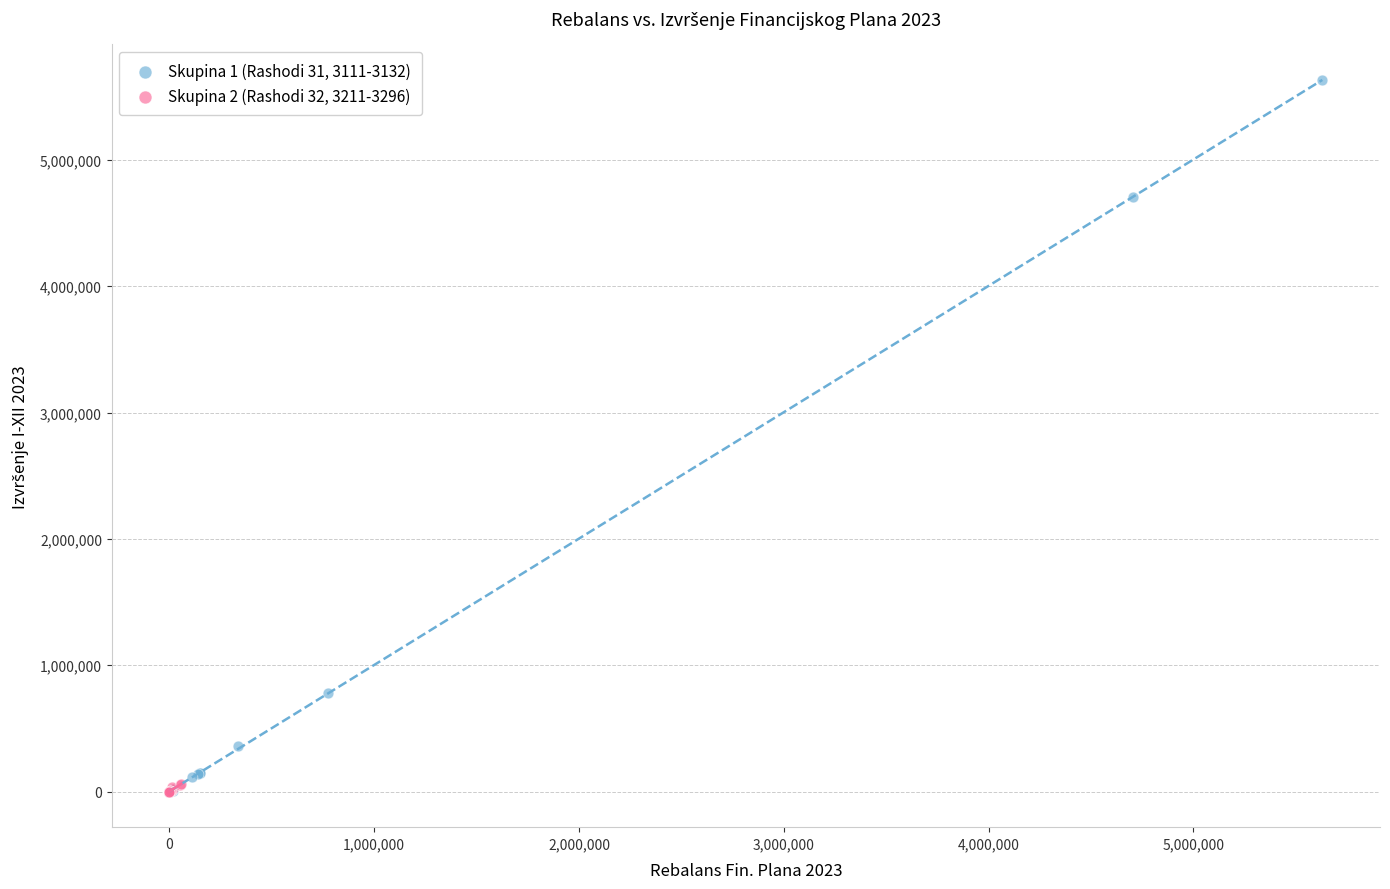

Which series has the largest Y range (max minus min)?

Skupina 1 (Rashodi 31, 3111-3132)